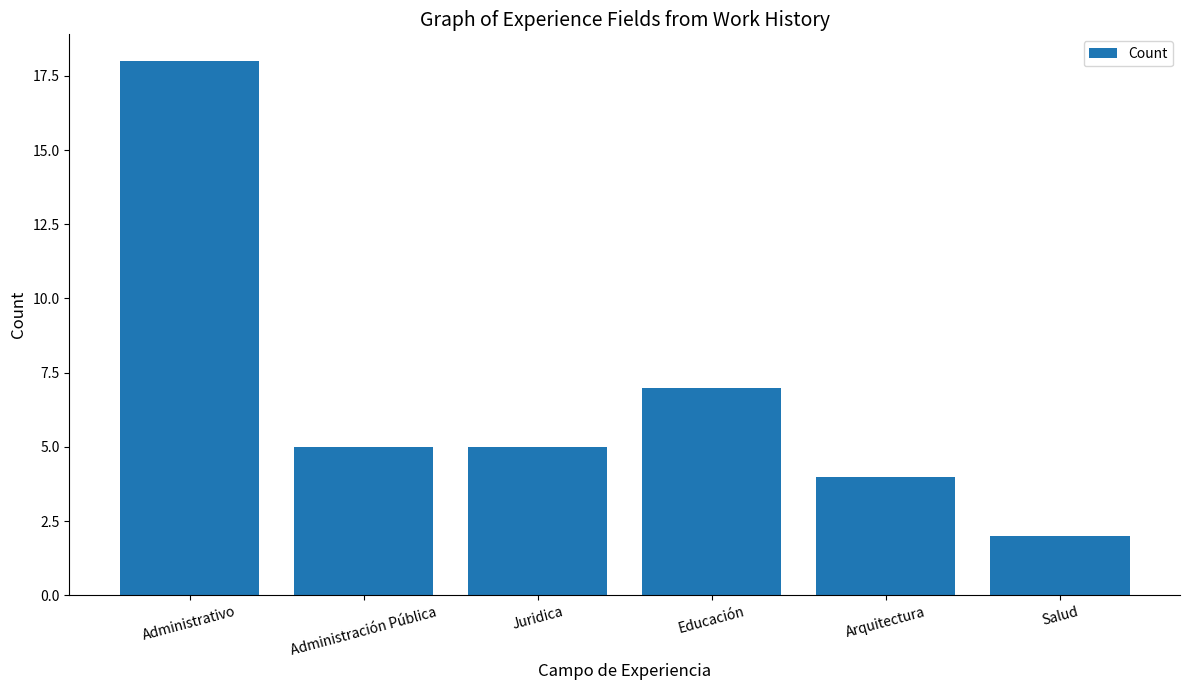

What is the change in value from Administrativo to Juridica?

-13